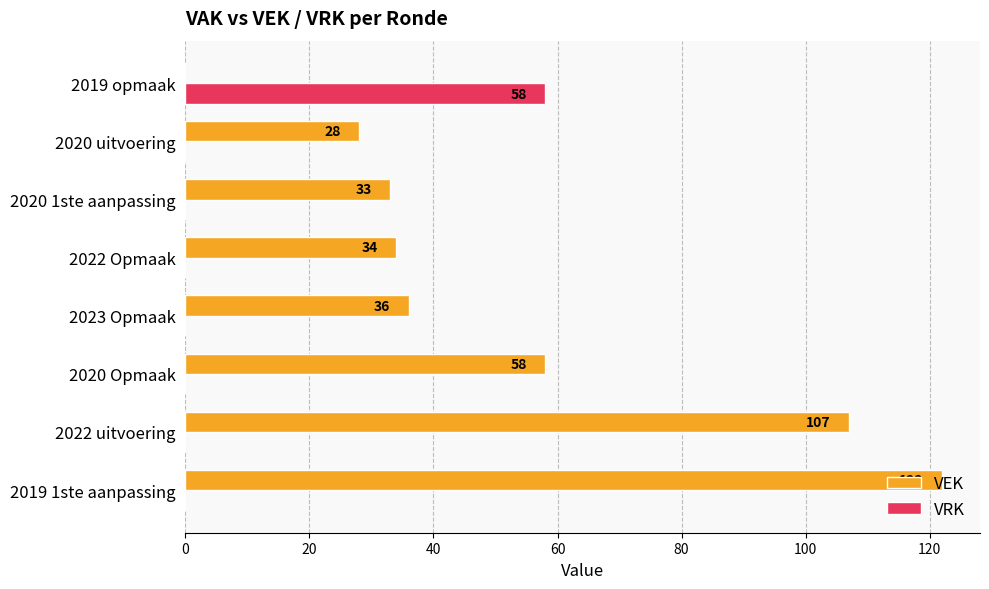

Is the value of VEK at 2020 uitvoering greater than the value of VRK at 2022 Opmaak?

Yes